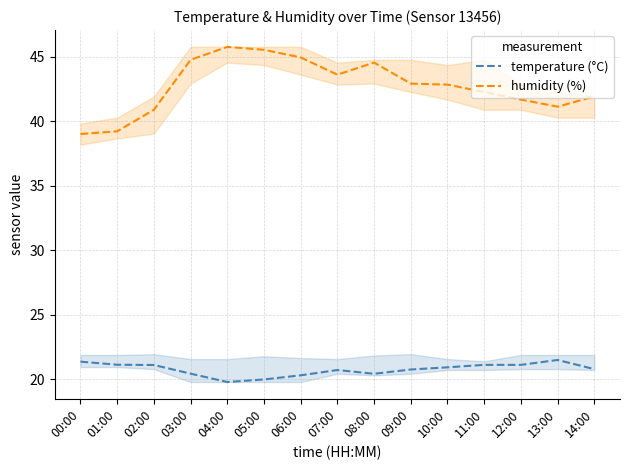

How many lines are shown in the chart?

2